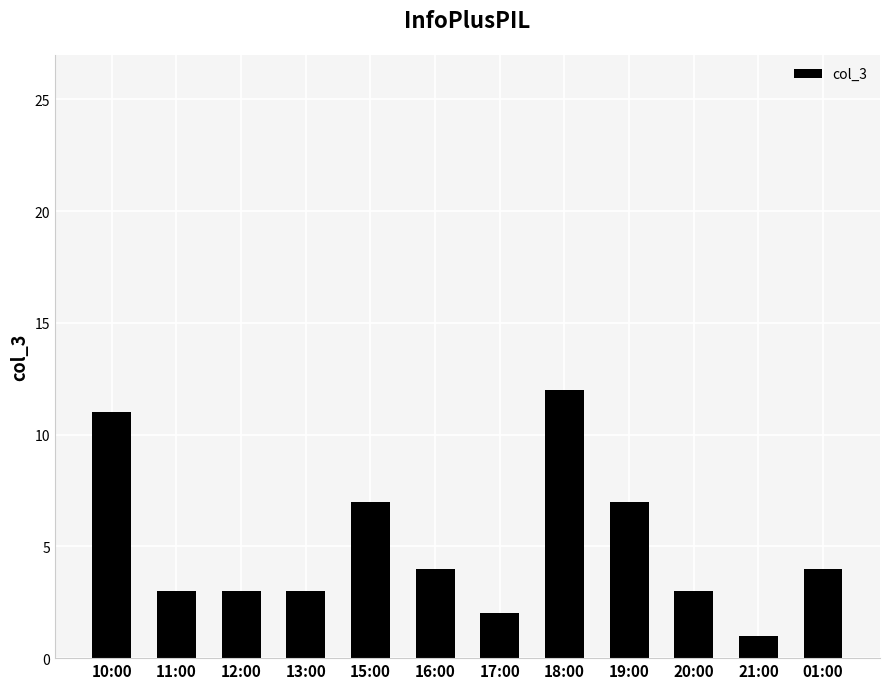

Reading left to right, list all the values displayed in this chart.

11	3	3	3	7	4	2	12	7	3	1	4